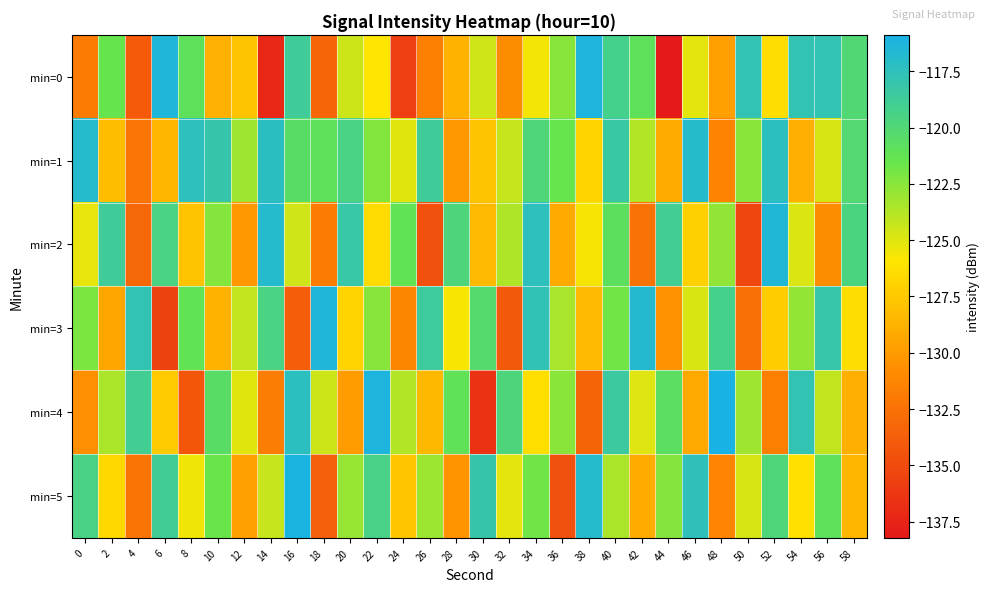

At which category is the sum across all series the highest?

40